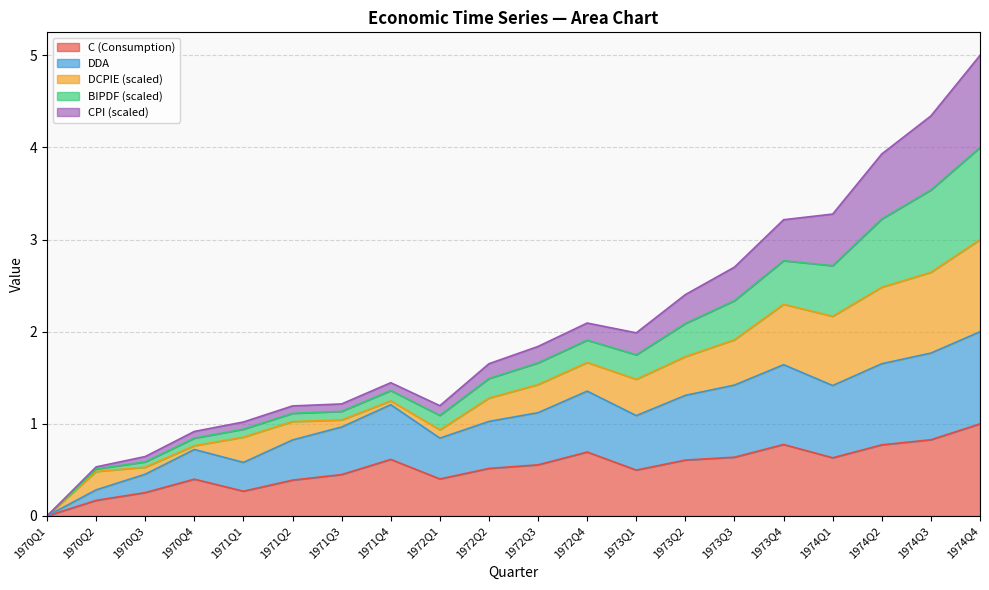

At which label does C (Consumption) reach its minimum?

1970Q1